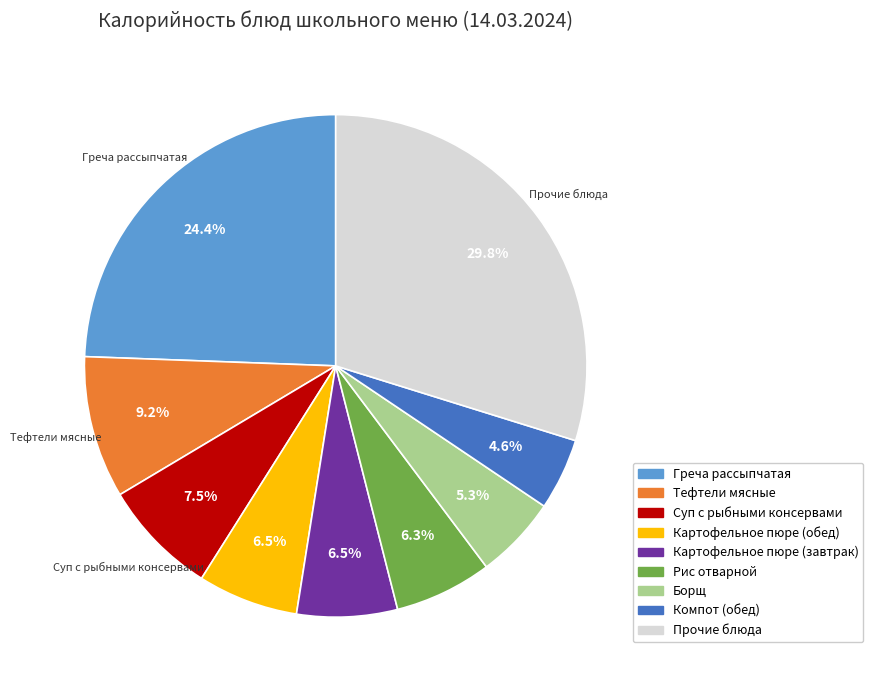

Does any single category account for the majority?

No